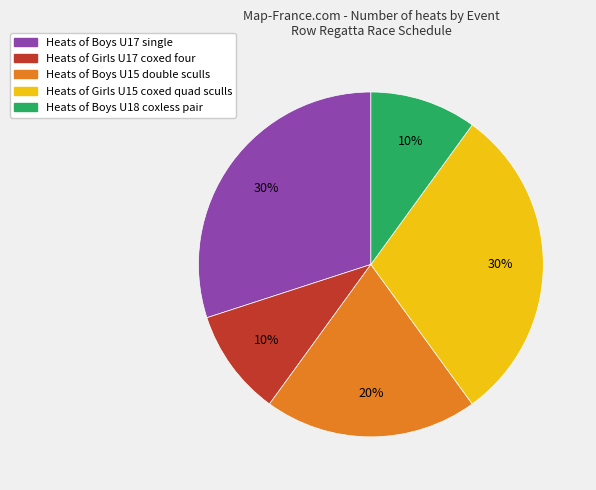

To the nearest percent, what is the average slice percentage?

20%